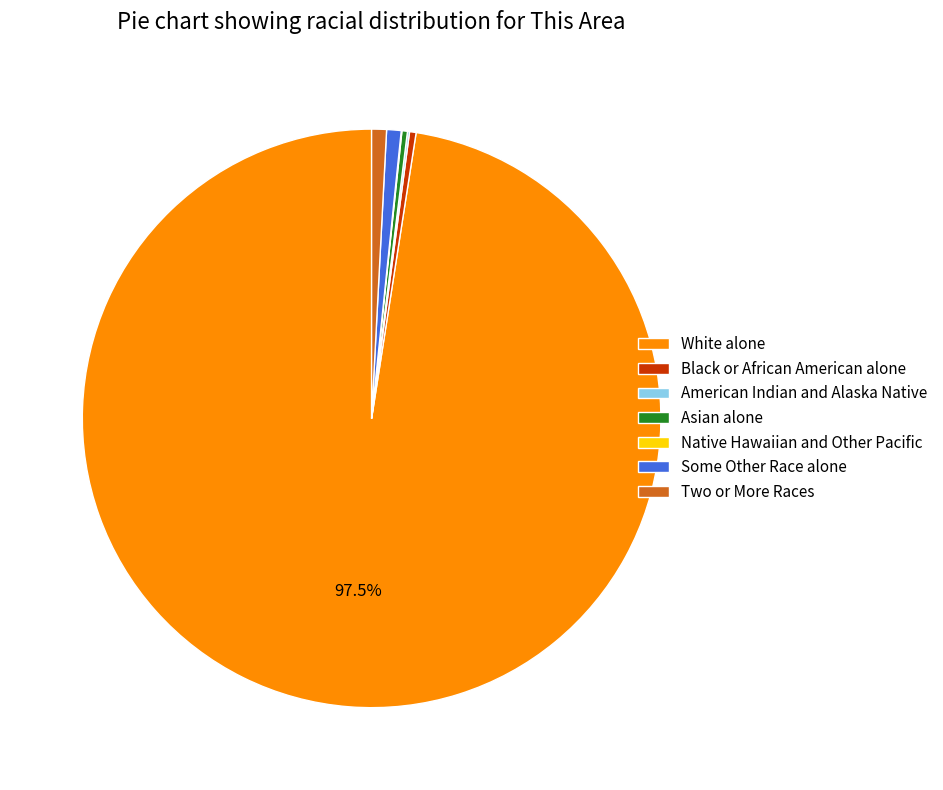

Is there a majority slice in this chart?

Yes